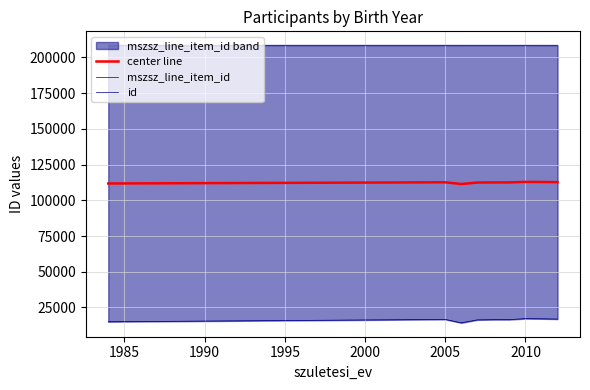

What is the maximum value for center line?

112828.8